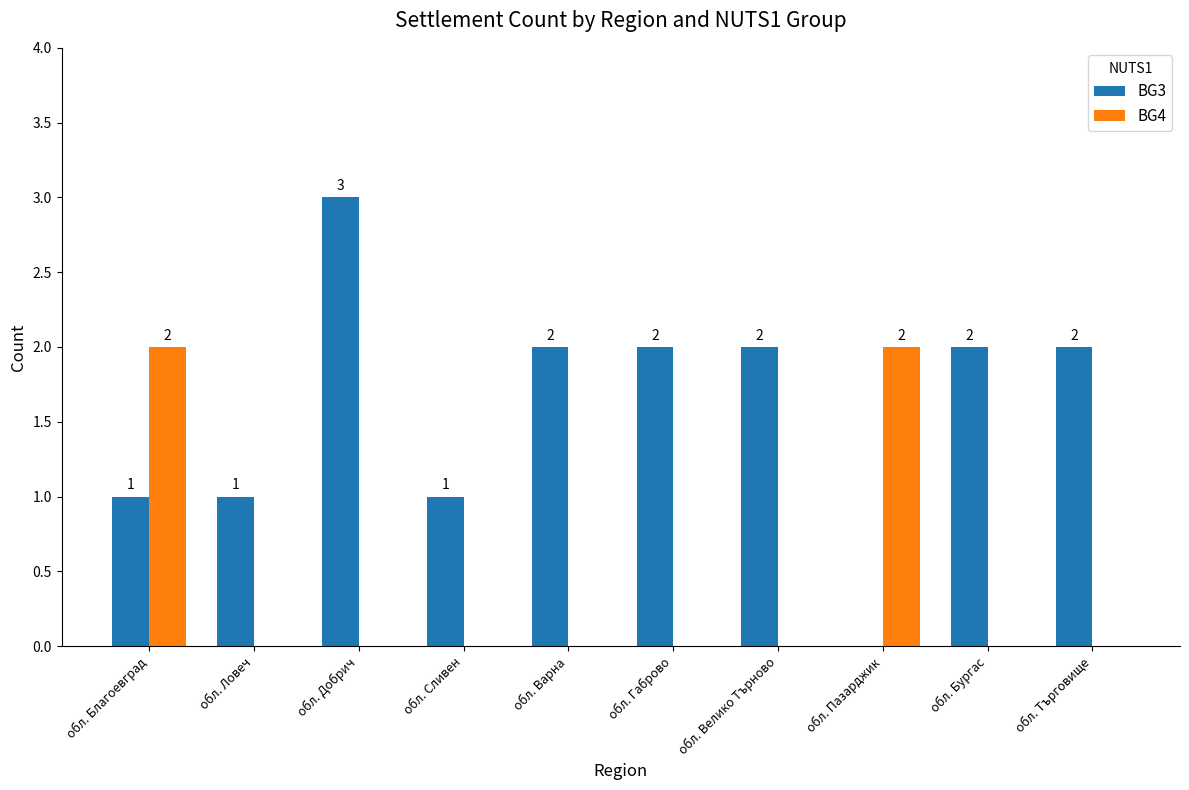

What are all the series names shown in the legend?

BG3, BG4